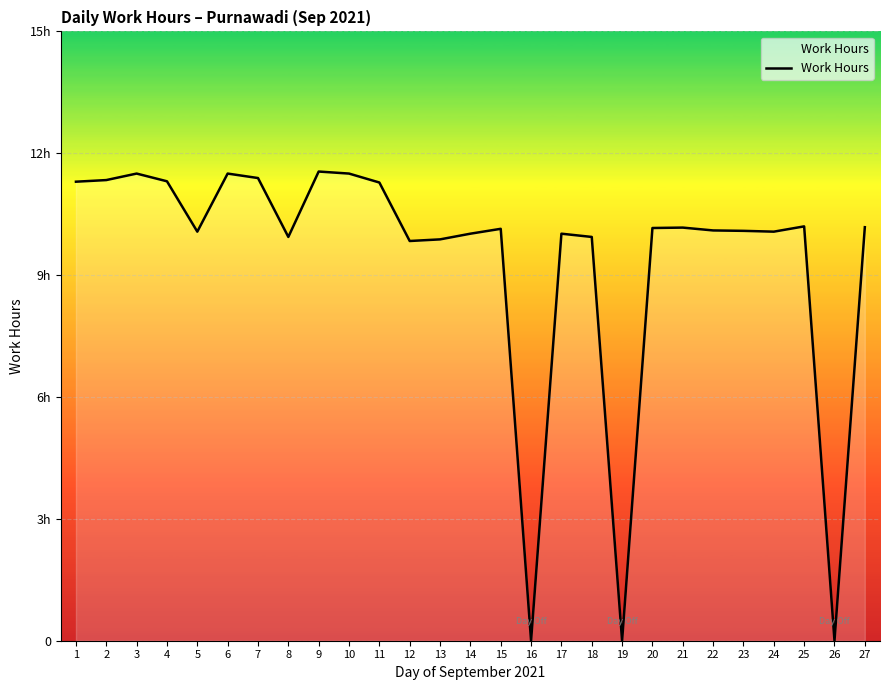

List the labels in order of value, largest first.

9, 3, 6, 10, 7, 2, 4, 1, 11, 25, 27, 21, 20, 15, 22, 23, 5, 24, 14, 17, 8, 18, 13, 12, 16, 19, 26